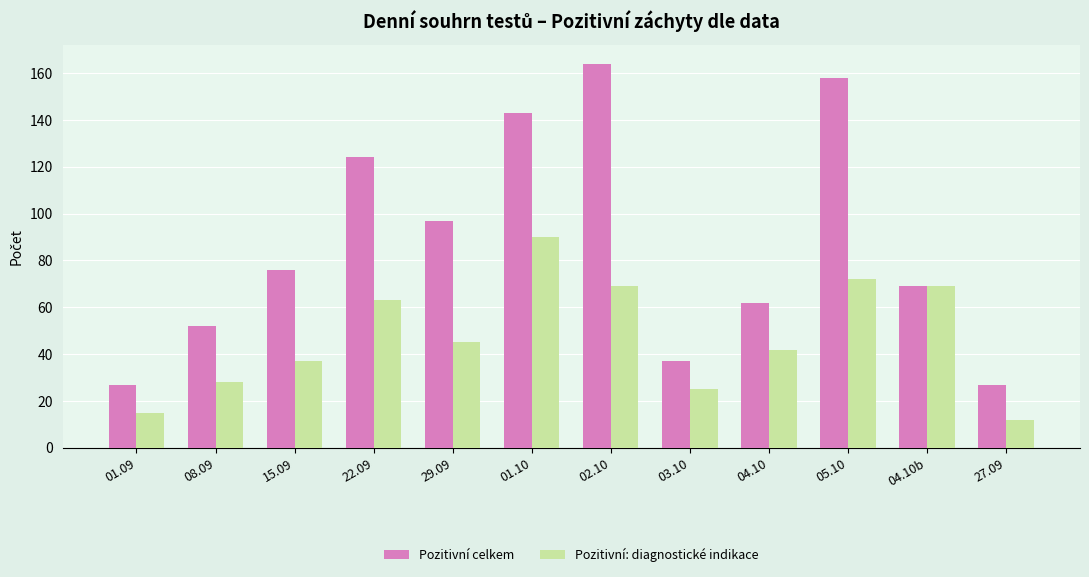

What is the highest value of the Pozitivní: diagnostické indikace series?

90